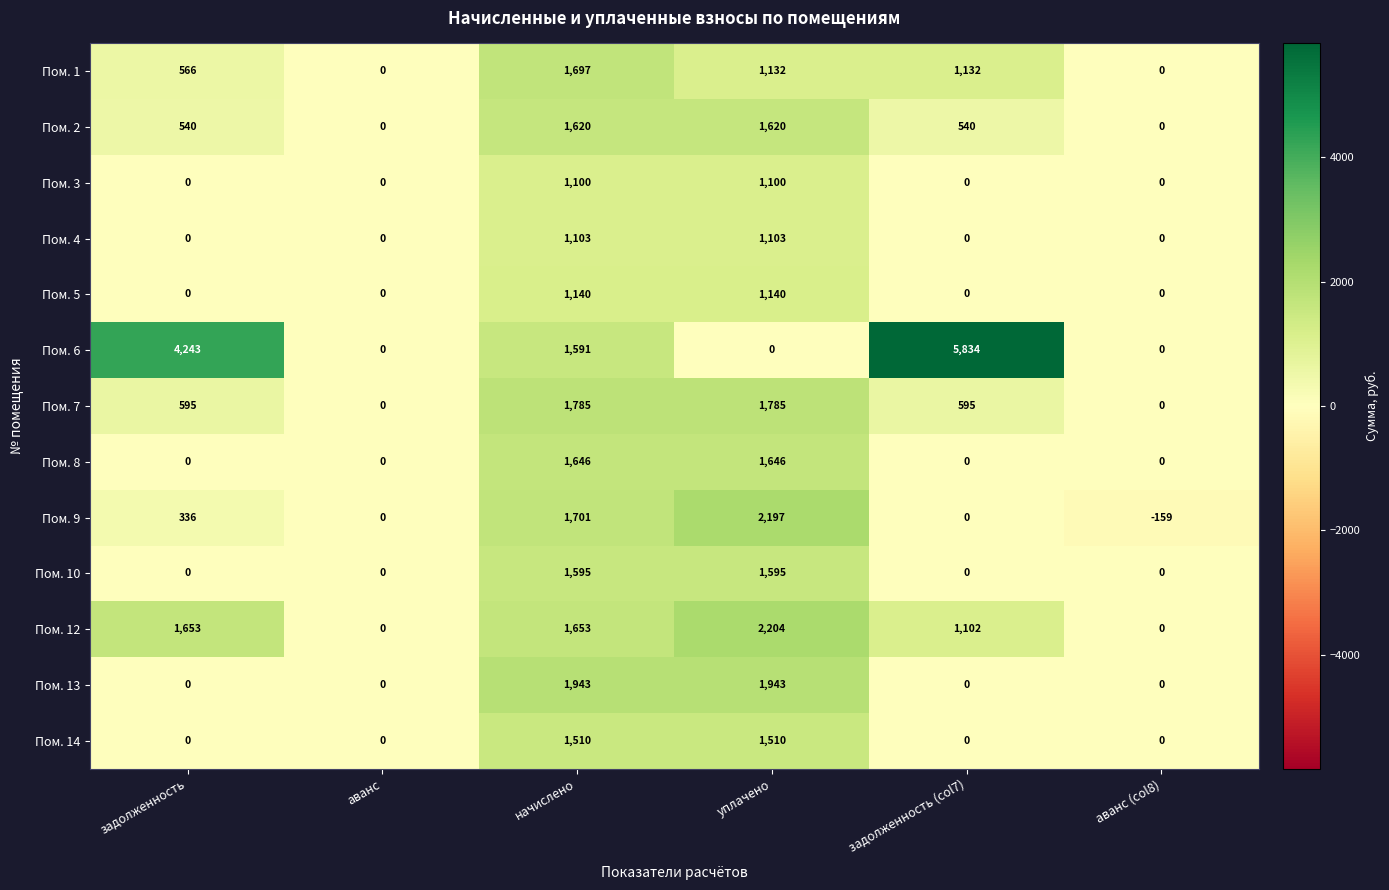

How many data points does each series have?

6